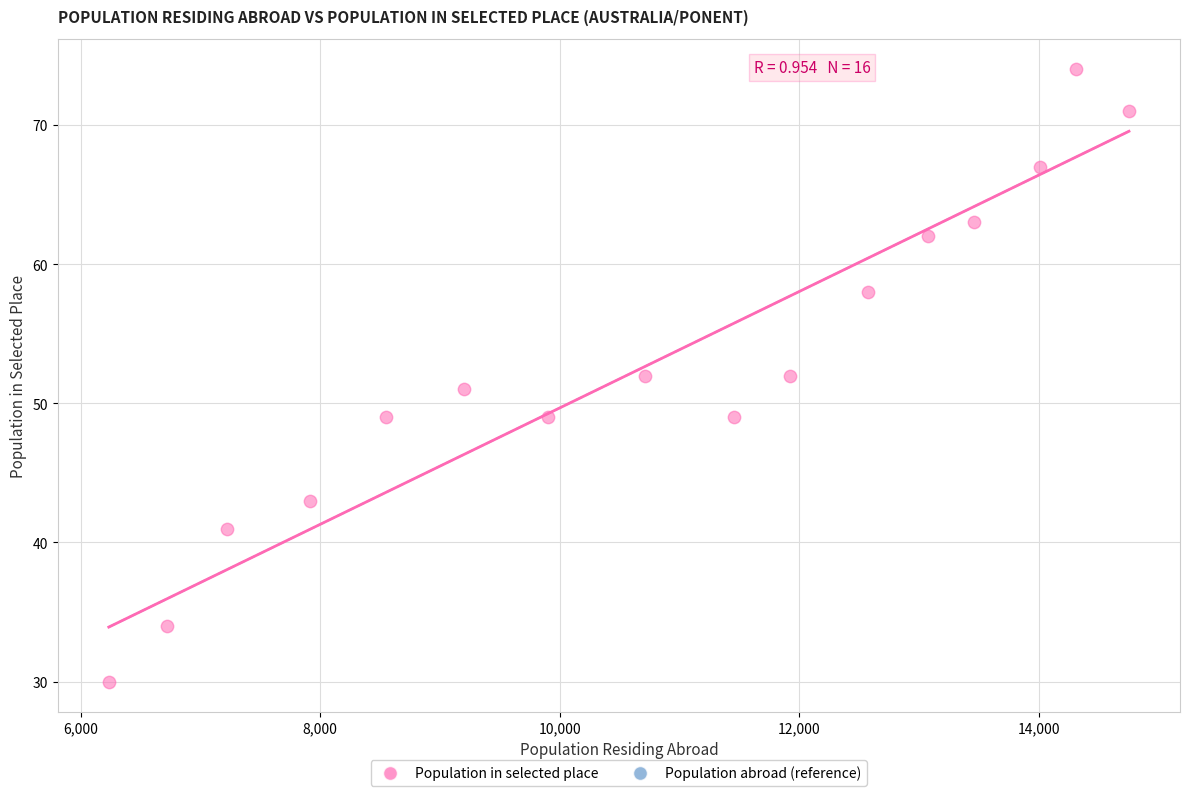

What is the range of Y values (max minus min)?

44